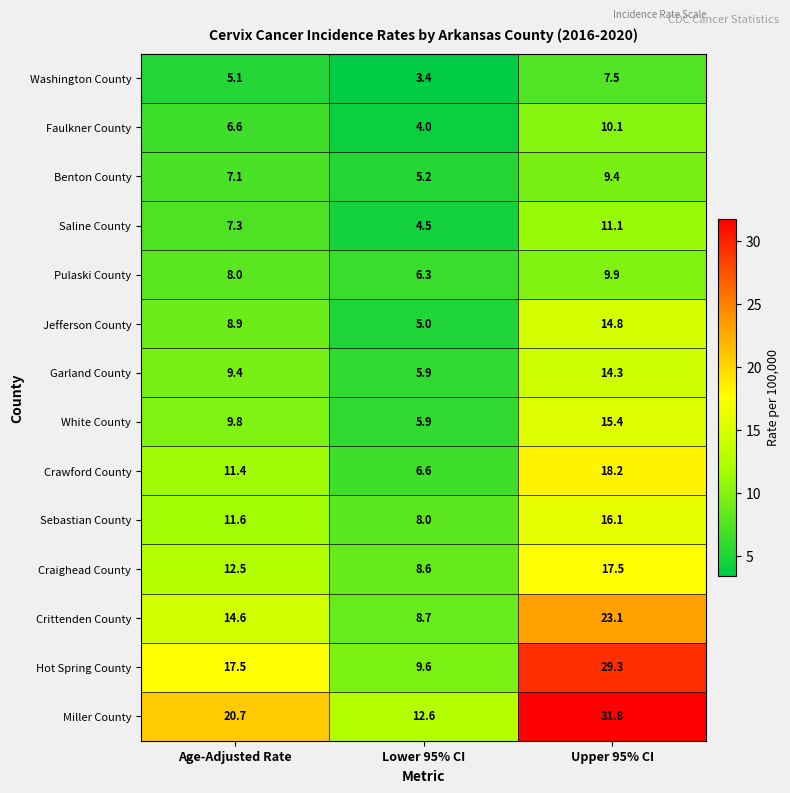

What is the sum of the Faulkner County values at Lower 95% CI and Age-Adjusted Rate?

10.6